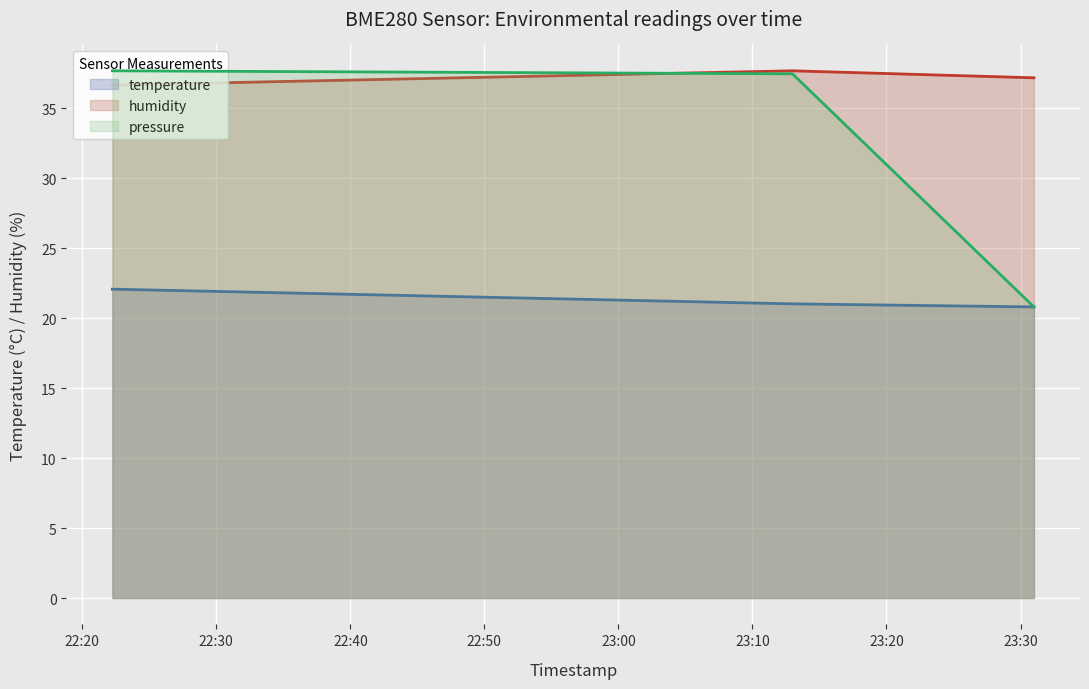

Count the number of categories in the chart.

3